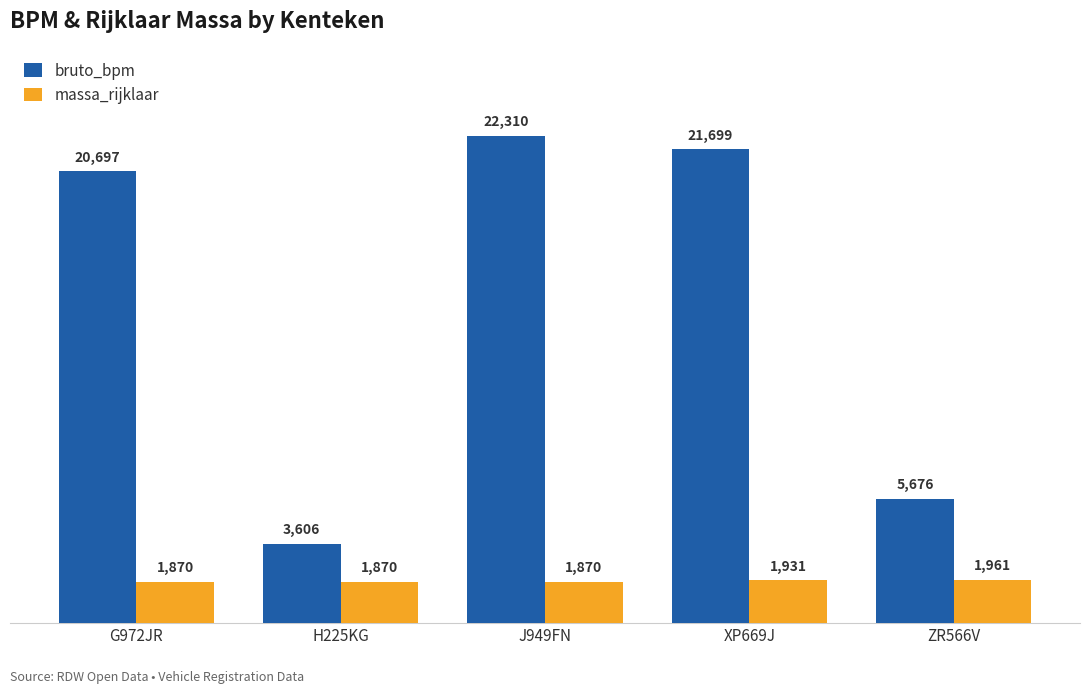

Reading left to right, list all the values displayed in this chart.

bruto_bpm: 20697	3606	22310	21699	5676
massa_rijklaar: 1870	1870	1870	1931	1961